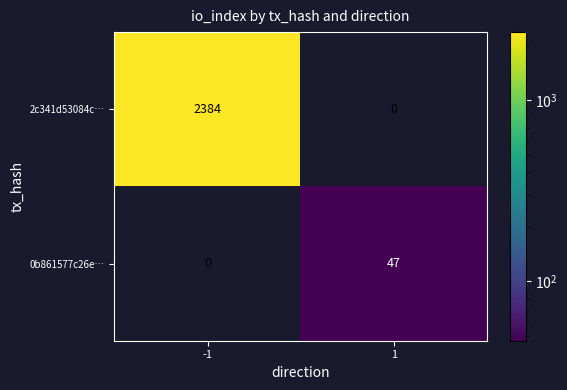

What is the difference between the highest and lowest values at 1?

47